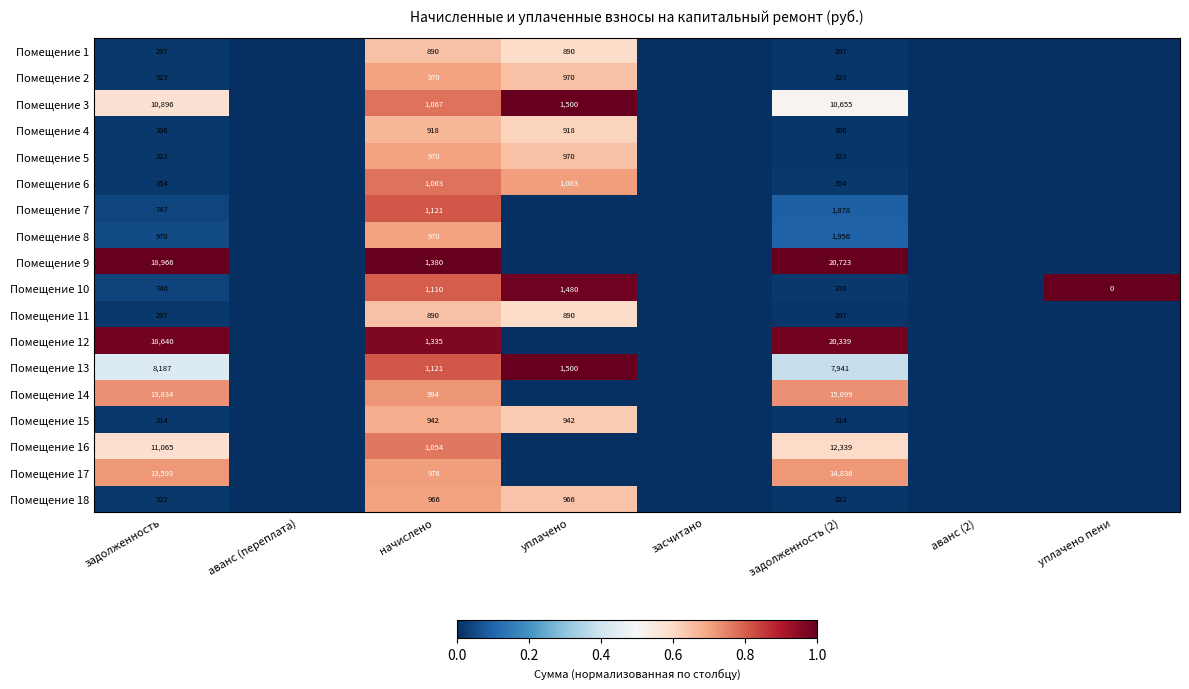

Is it true that Помещение 6 equals 354 at задолженность?

True